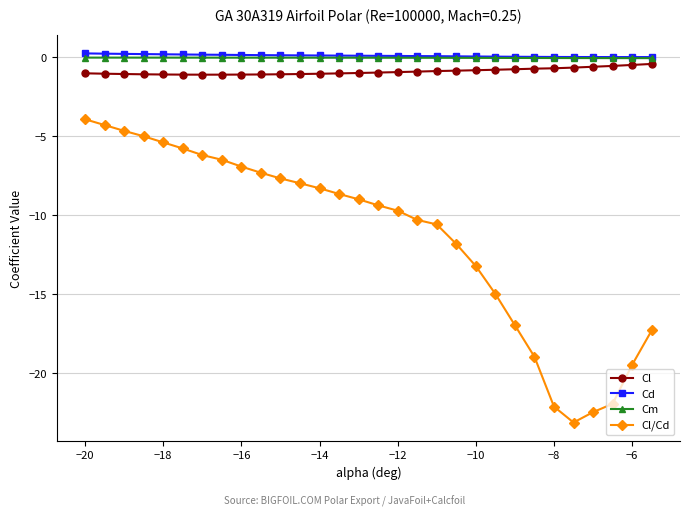

True or false: Cm and Cl intersect in this chart.

False